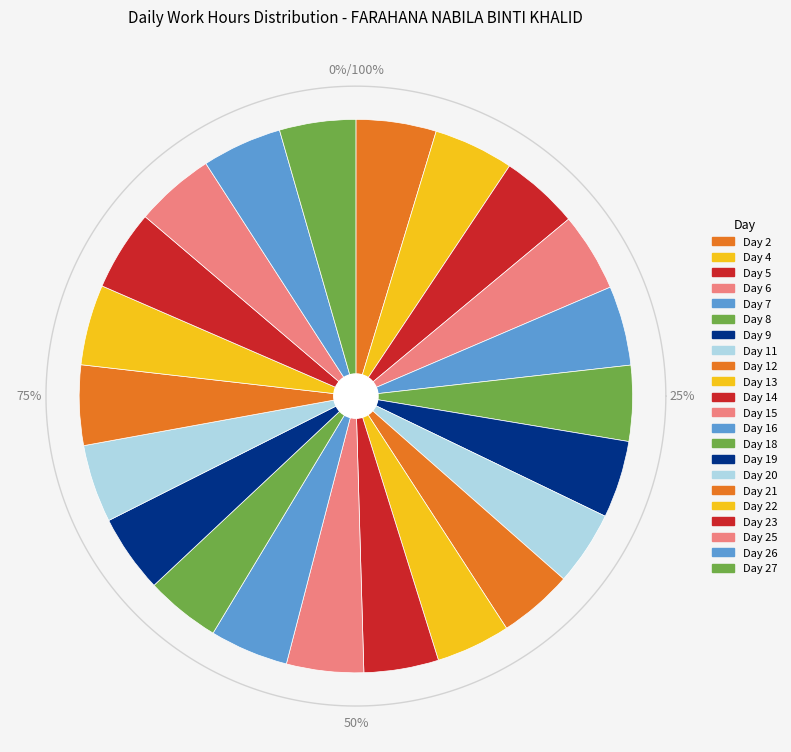

The Day 20 slice represents 1% of the pie. True or false?

False